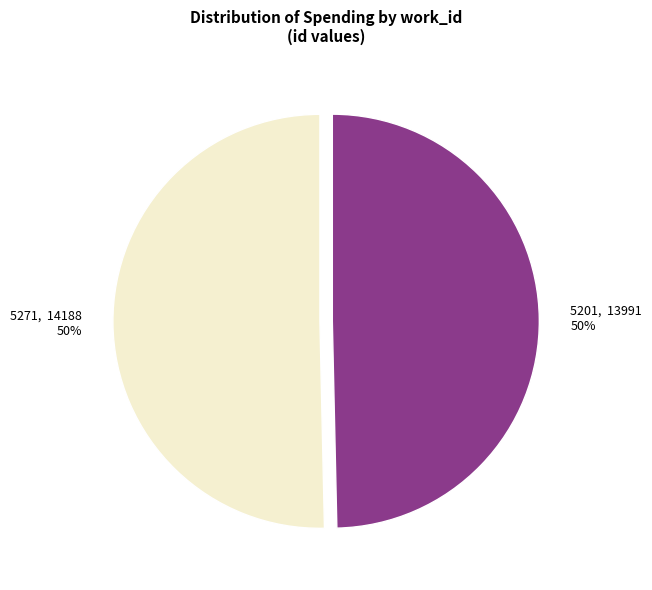

Is it true that 5271 is 50% of the pie?

True